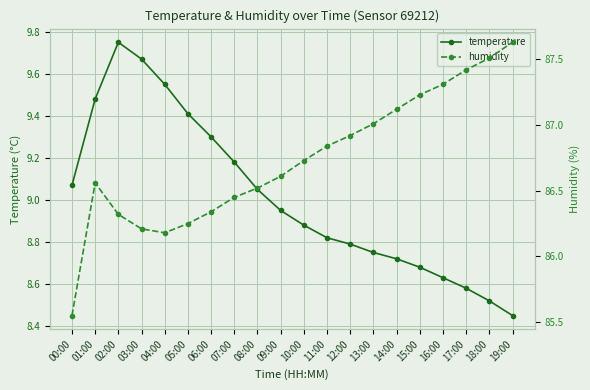

What position from the right is 09:00?

11